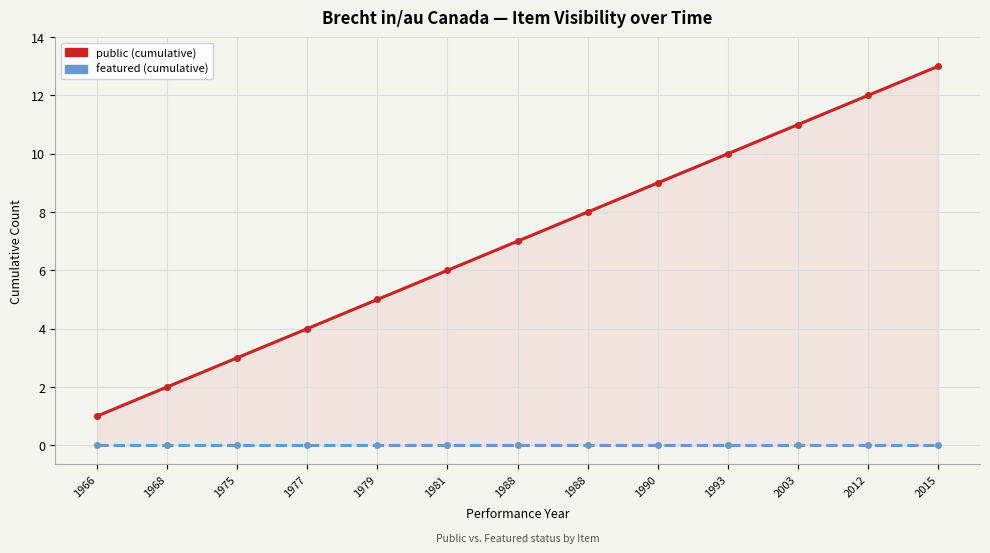

What is the approximate value of public at 2015, to the nearest 5?

15